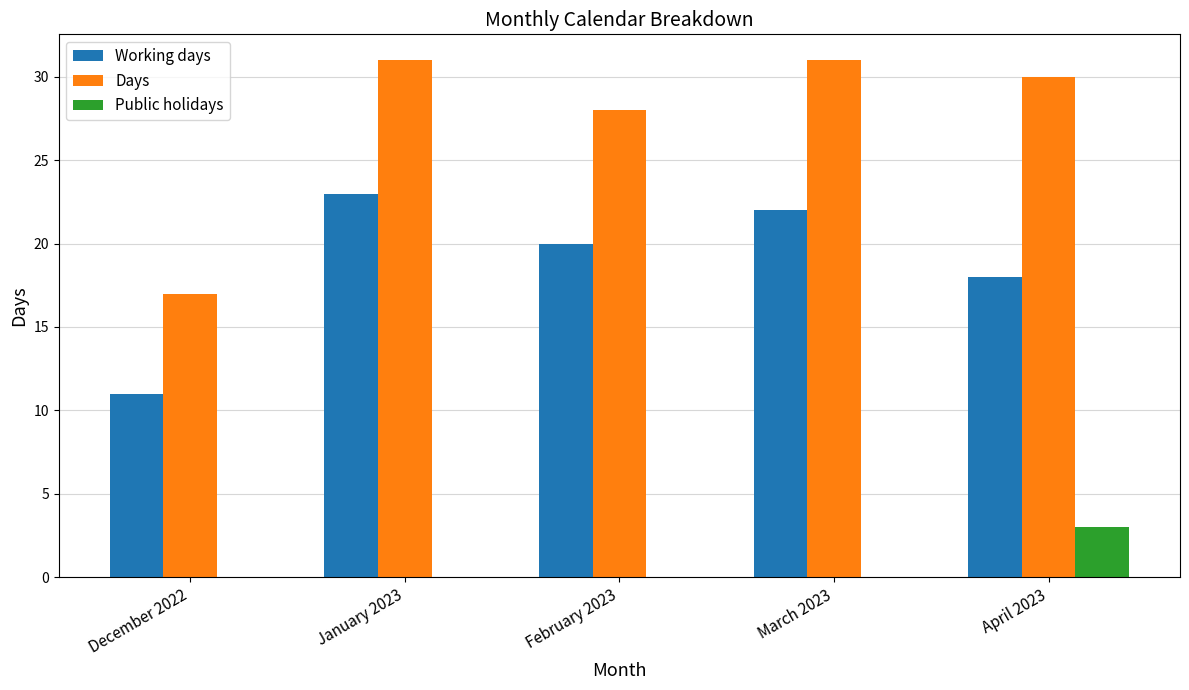

What is the sum of all Days values?

137